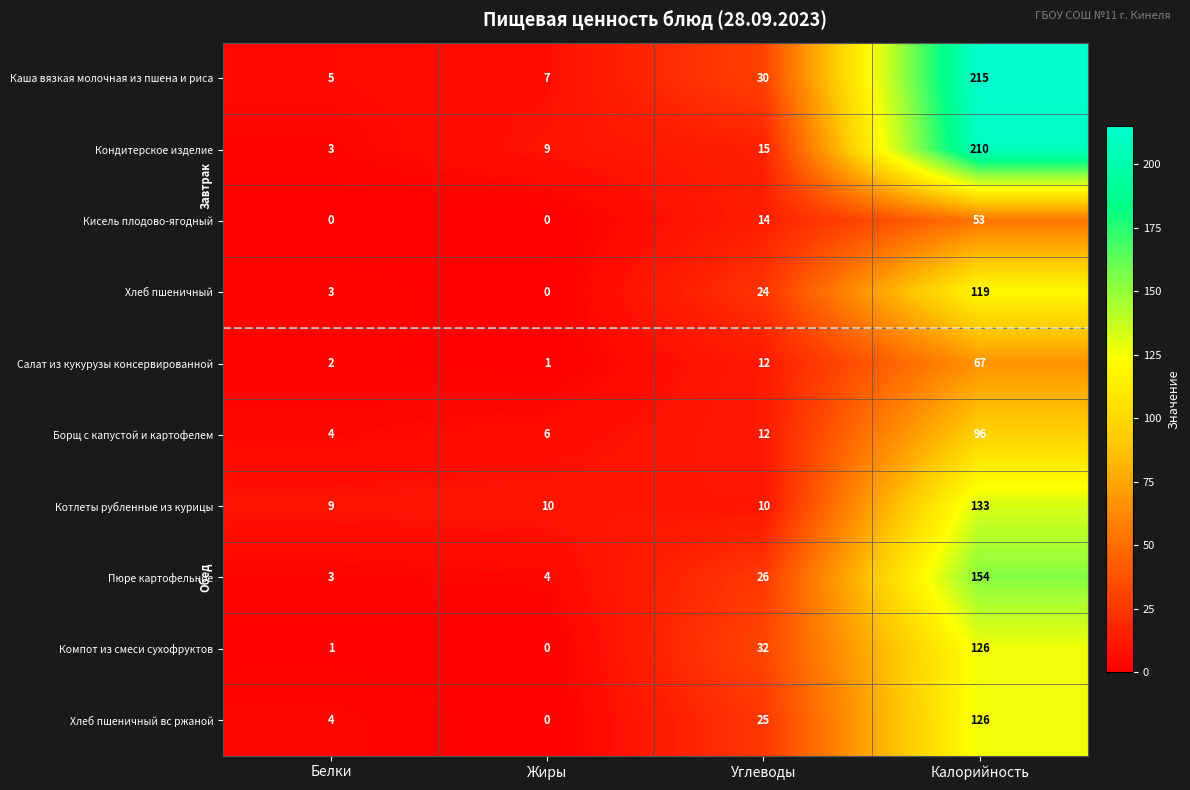

Rank the categories by Борщ с капустой и картофелем value from highest to lowest.

Калорийность, Углеводы, Жиры, Белки